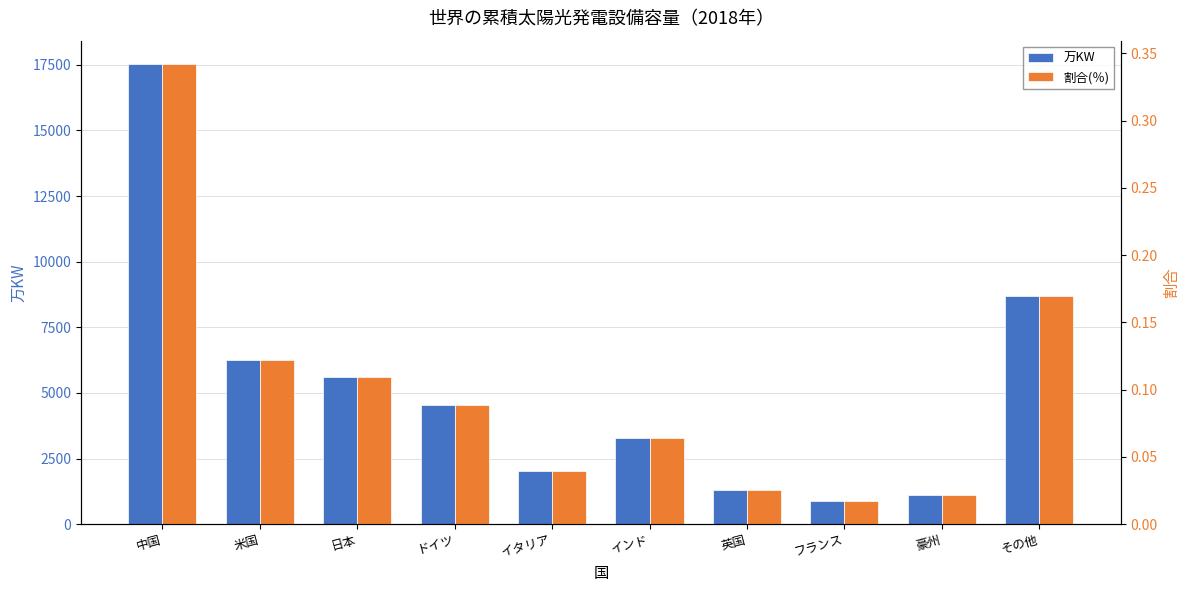

Is it true that 割合(％) equals 0.1 at 日本?

True